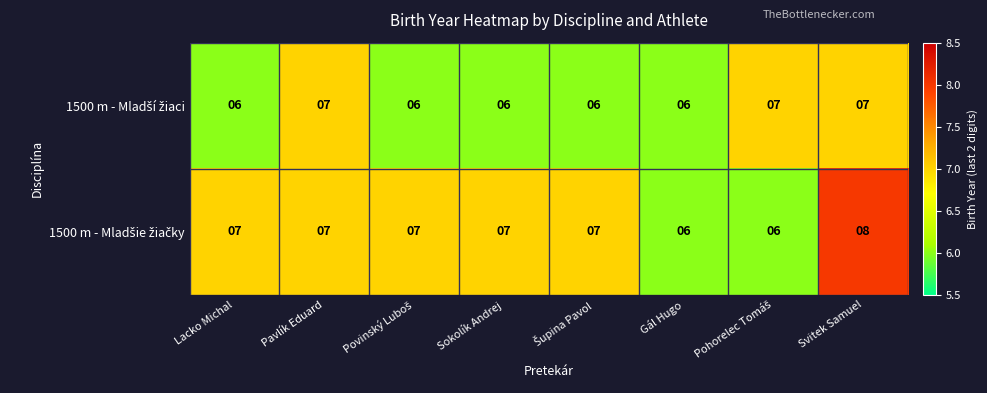

How many data points does each series have?

8